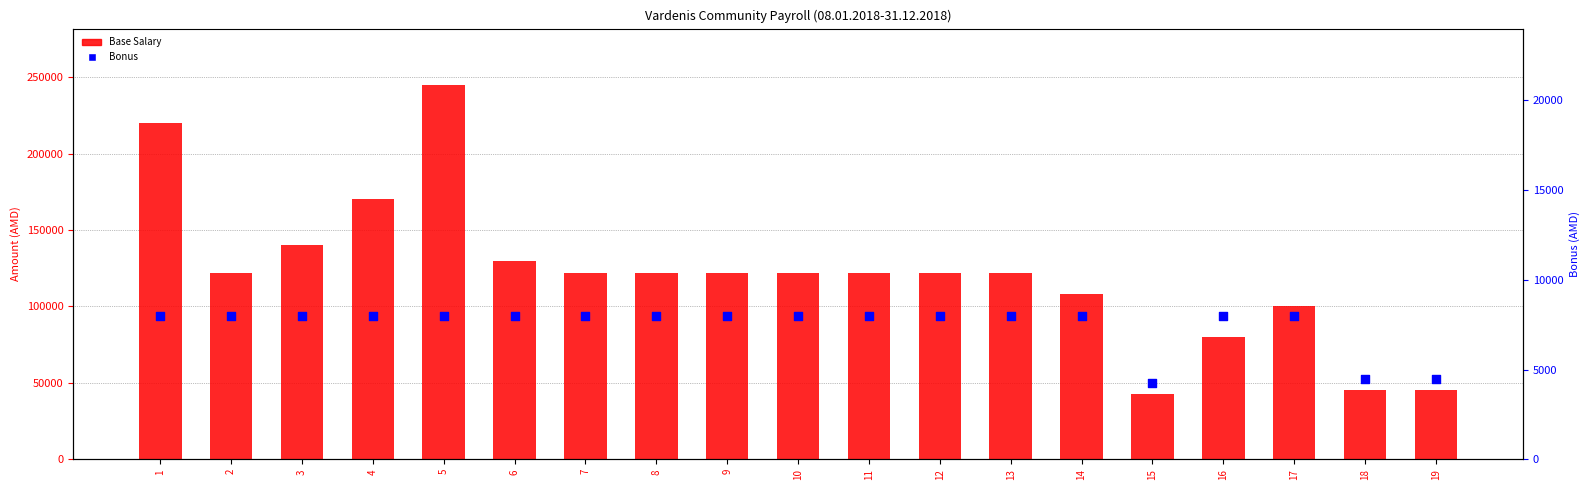

Is the value of Base Salary at 3 greater than the value of Bonus at 11?

Yes